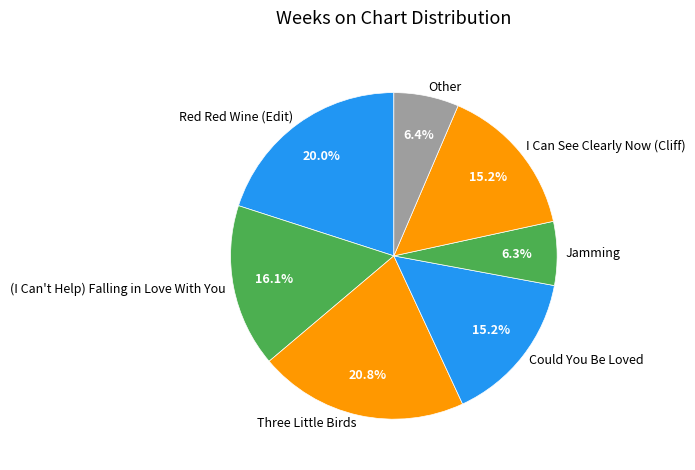

Which slice is the largest?

Three Little Birds